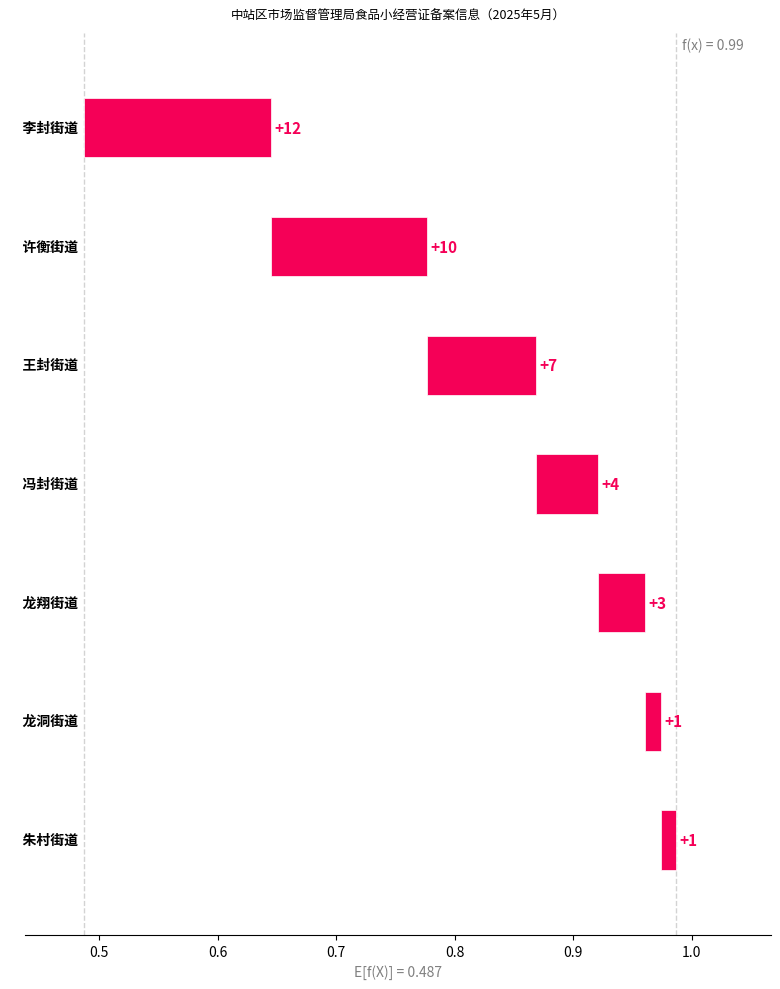

Count the number of categories in the chart.

7